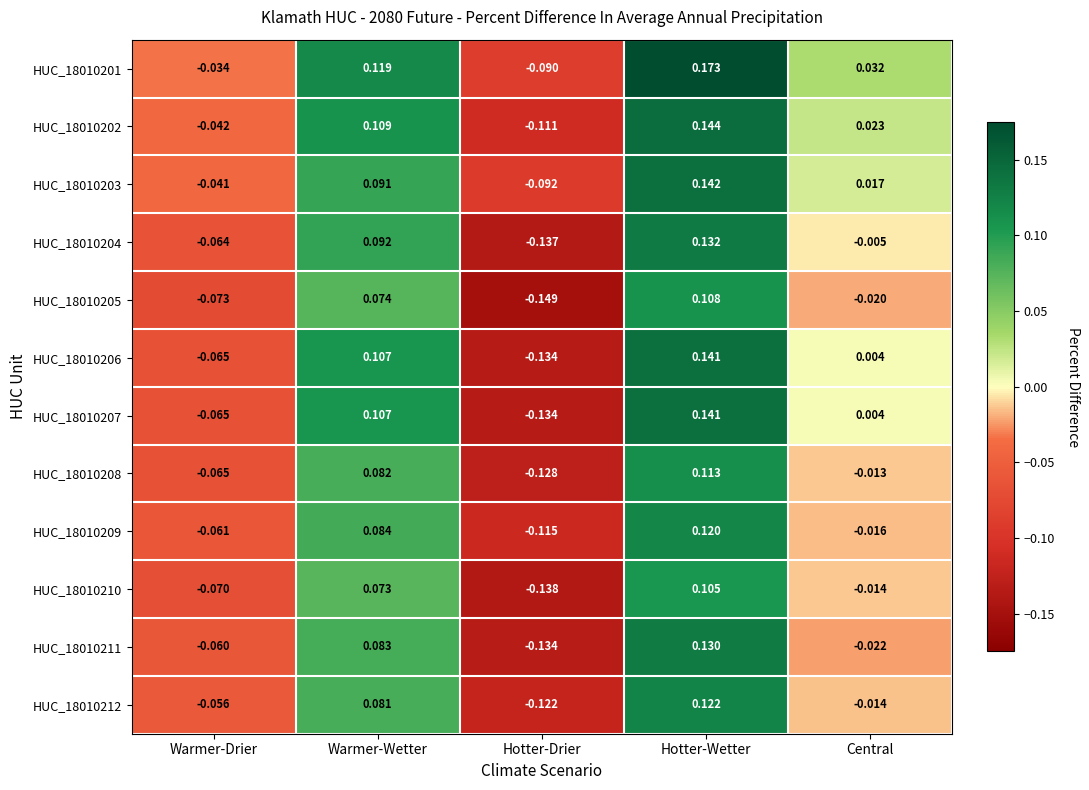

At which category does the chart reach its minimum across all series?

Hotter-Drier